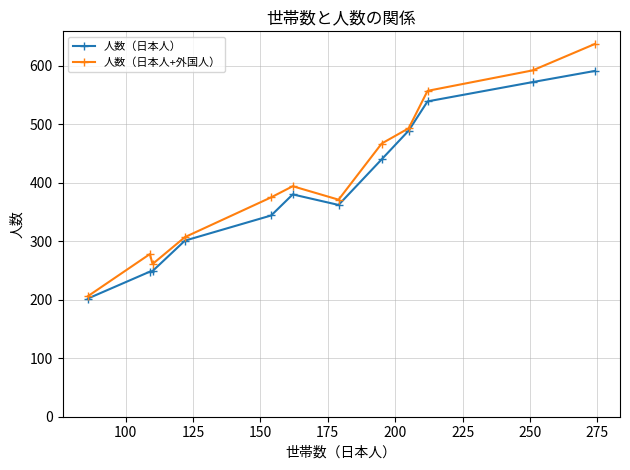

Which series has the widest spread of values?

人数（日本人+外国人）